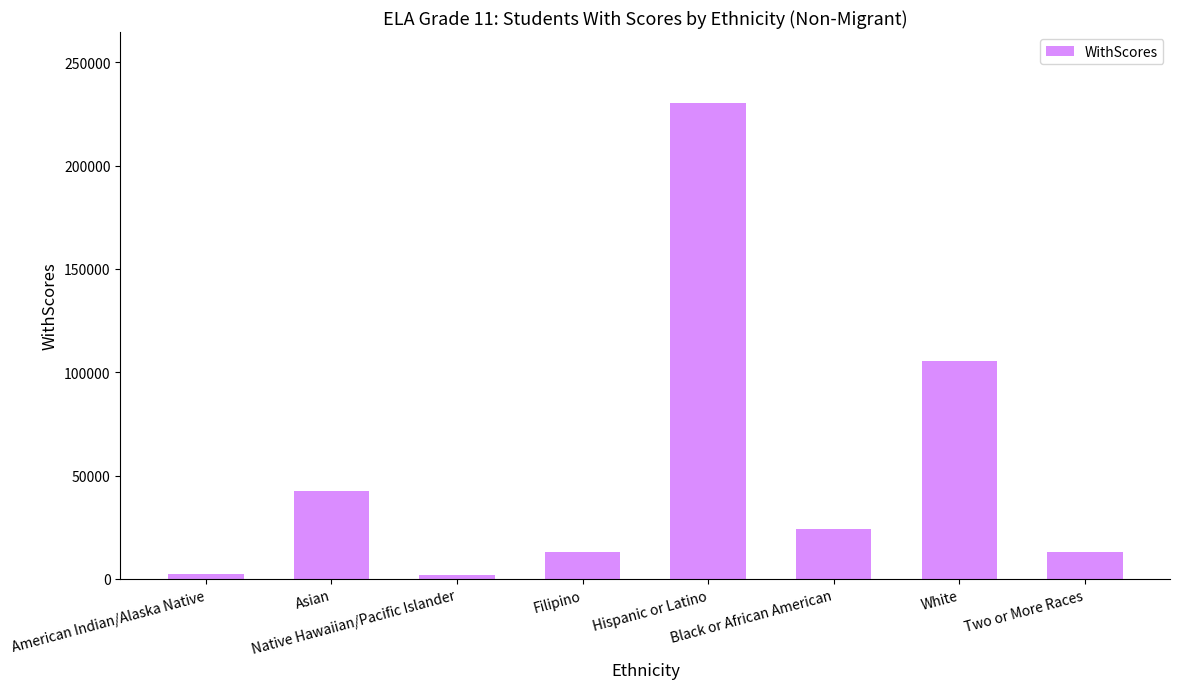

How many data points are less than 24209?

4